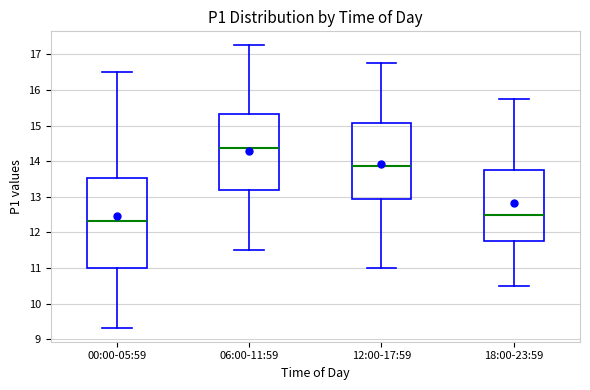

Reading left to right, read every box against the y-axis: the position of its median line, the range the box covers, and the ends of its whiskers. The values are not printed on the chart, so give them approximately, as read against the axis.

00:00-05:59: median 12.3, box 11.0 to 13.5, whiskers 9.3 to 16.5
06:00-11:59: median 14.4, box 13.2 to 15.3, whiskers 11.5 to 17.3
12:00-17:59: median 13.9, box 12.9 to 15.1, whiskers 11.0 to 16.8
18:00-23:59: median 12.5, box 11.8 to 13.8, whiskers 10.5 to 15.8